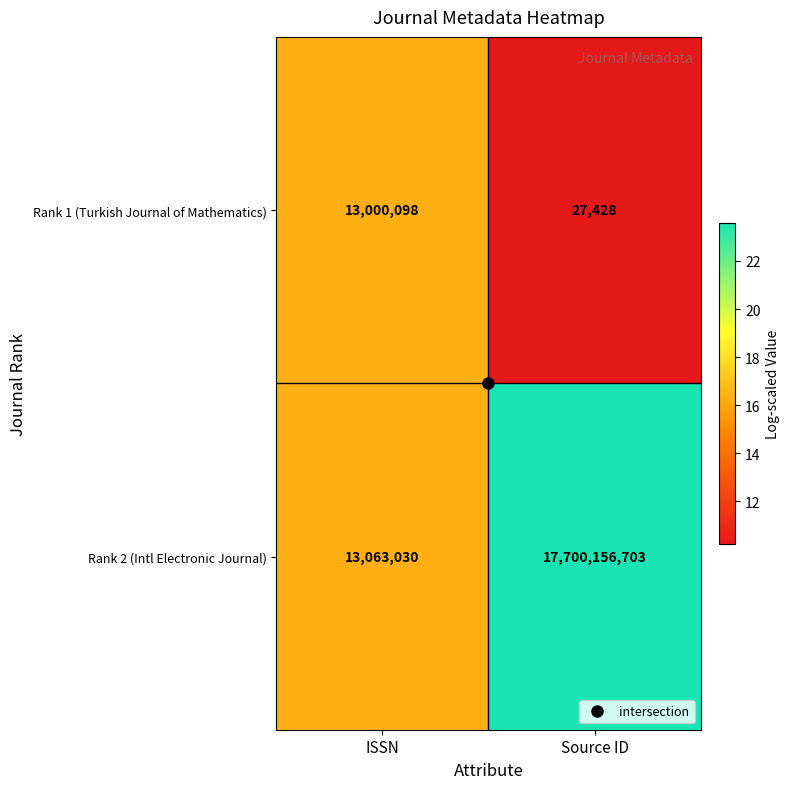

What is the maximum value for Rank 1 (Turkish Journal of Mathematics)?

13000098